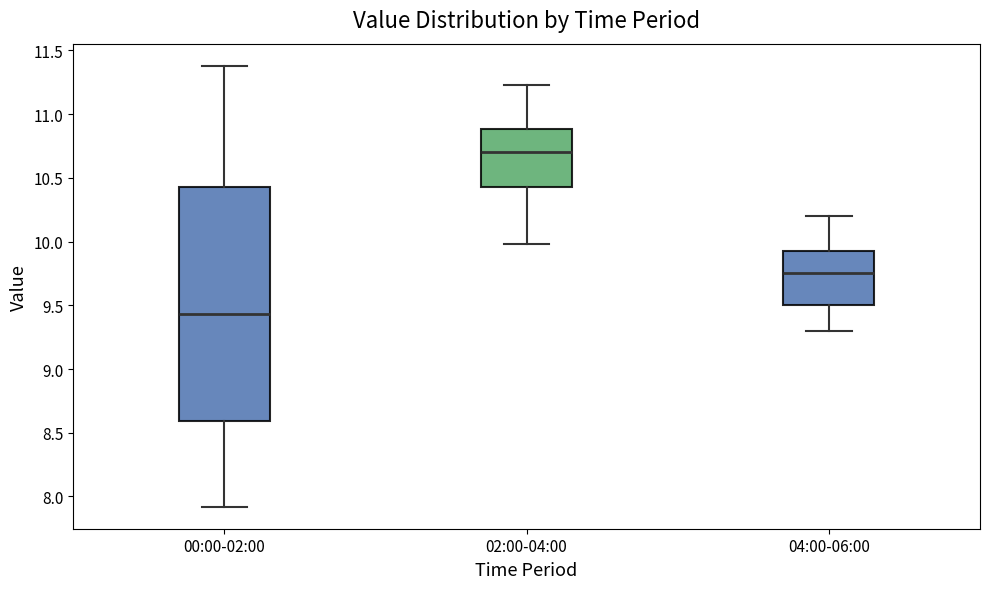

Reading left to right, transcribe this box plot: for each box, give where its median line is, the range the box spans, and where its two whiskers end, as read against the y-axis. The values are not printed on the chart, so give them approximately, as read against the axis.

00:00-02:00: median 9.45, box 8.60 to 10.45, whiskers 7.90 to 11.40
02:00-04:00: median 10.70, box 10.45 to 10.90, whiskers 10.00 to 11.25
04:00-06:00: median 9.75, box 9.50 to 9.95, whiskers 9.30 to 10.20